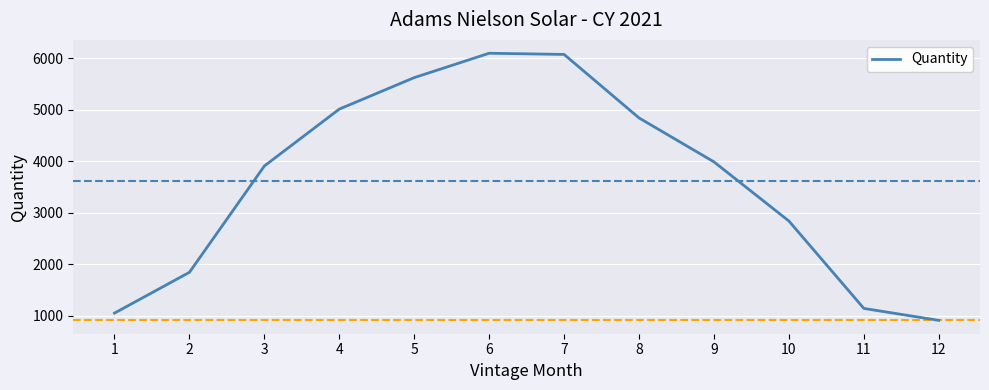

Reading left to right, transcribe all the data shown in this chart.

1048	1841	3908	5014	5626	6100	6077	4842	3988	2838	1139	907